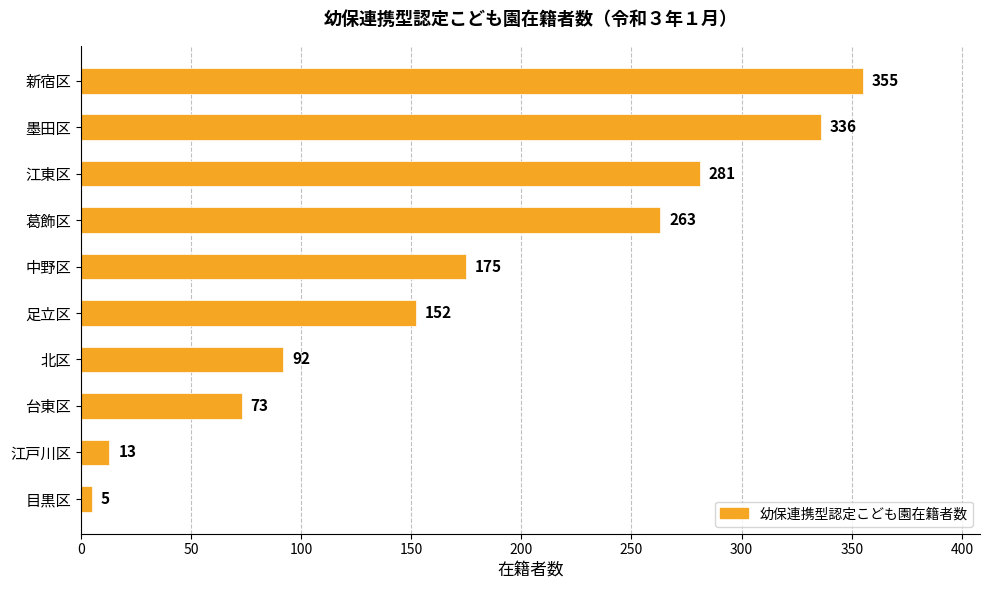

List the labels in order of value, smallest first.

目黒区, 江戸川区, 台東区, 北区, 足立区, 中野区, 葛飾区, 江東区, 墨田区, 新宿区